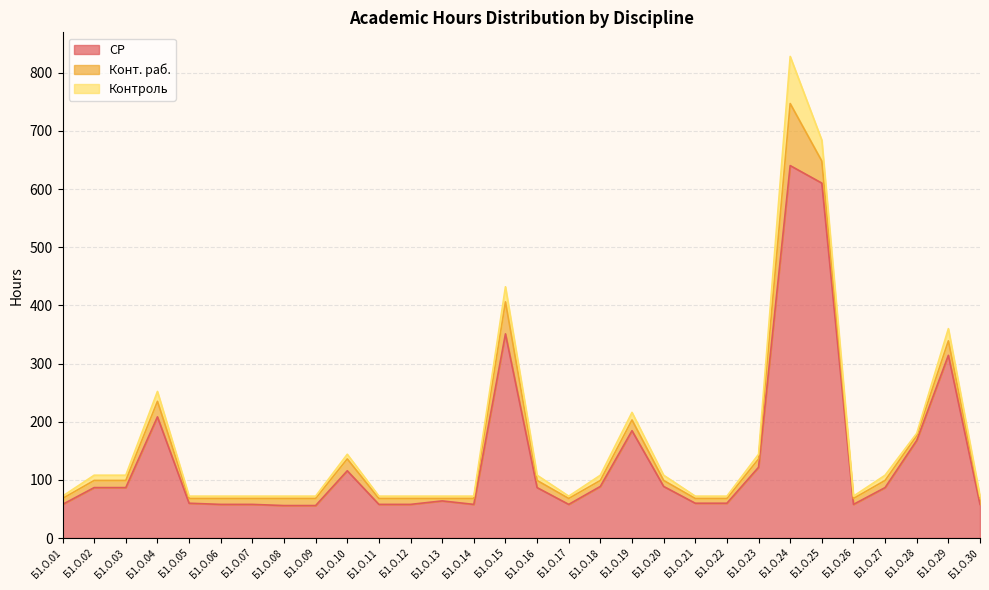

The value of Конт. раб. at Б1.О.07 is 10.2. True or false?

True